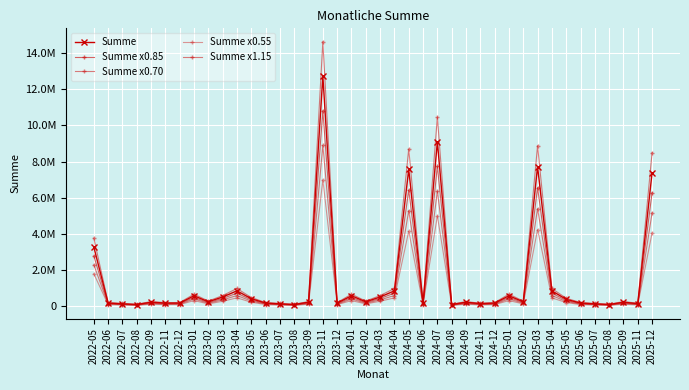

Rank the categories by Summe x0.85 value from lowest to highest.

2022-08, 2023-08, 2024-08, 2025-08, 2022-07, 2023-07, 2025-07, 2024-11, 2025-11, 2022-11, 2022-12, 2023-12, 2024-12, 2022-06, 2023-06, 2024-06, 2025-06, 2022-09, 2023-09, 2024-09, 2025-09, 2023-02, 2024-02, 2025-02, 2025-05, 2023-05, 2023-03, 2024-03, 2023-01, 2024-01, 2025-01, 2023-04, 2024-04, 2025-04, 2022-05, 2025-12, 2024-05, 2025-03, 2024-07, 2023-11